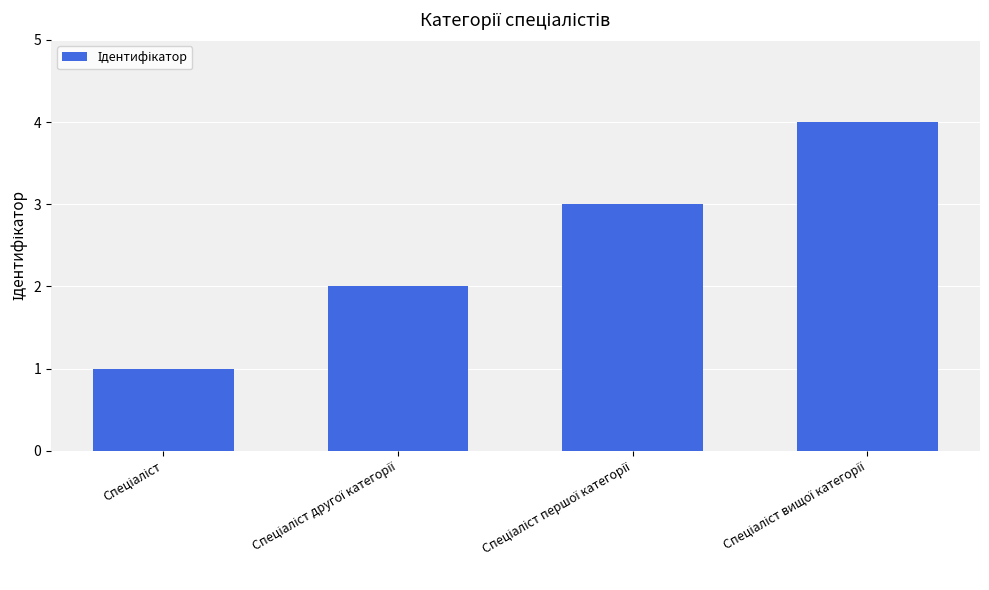

How many data points are less than 3?

2